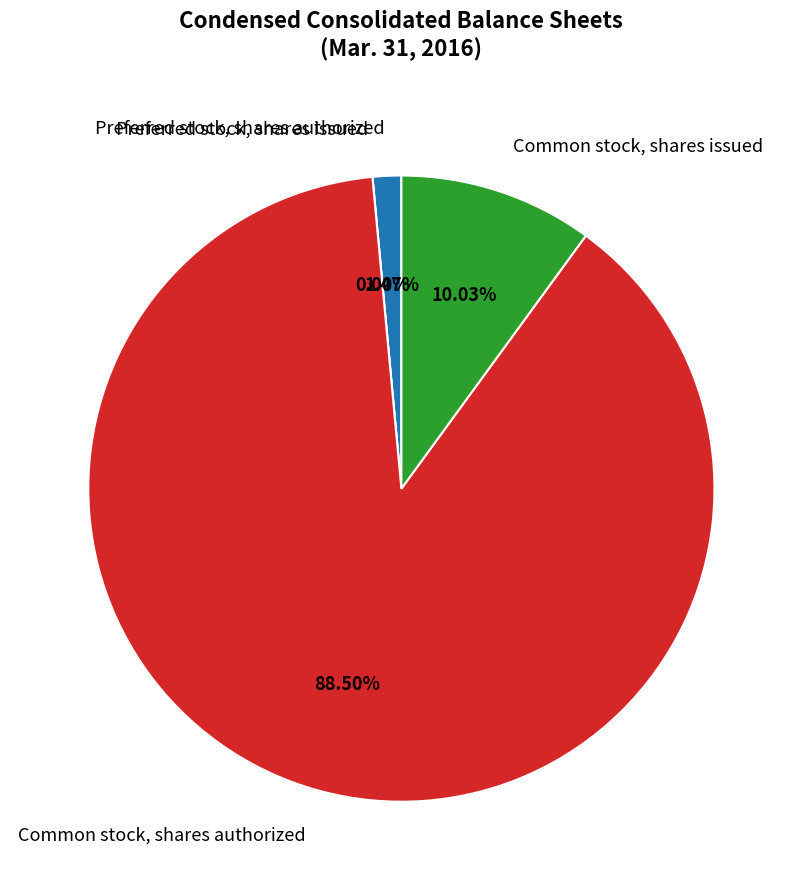

How many slices are in this pie chart?

4